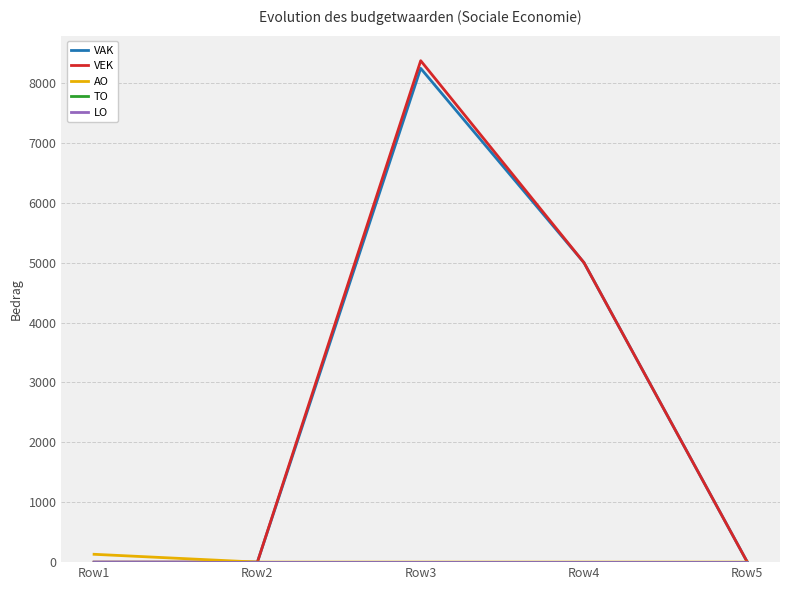

True or false: AO and TO intersect in this chart.

False